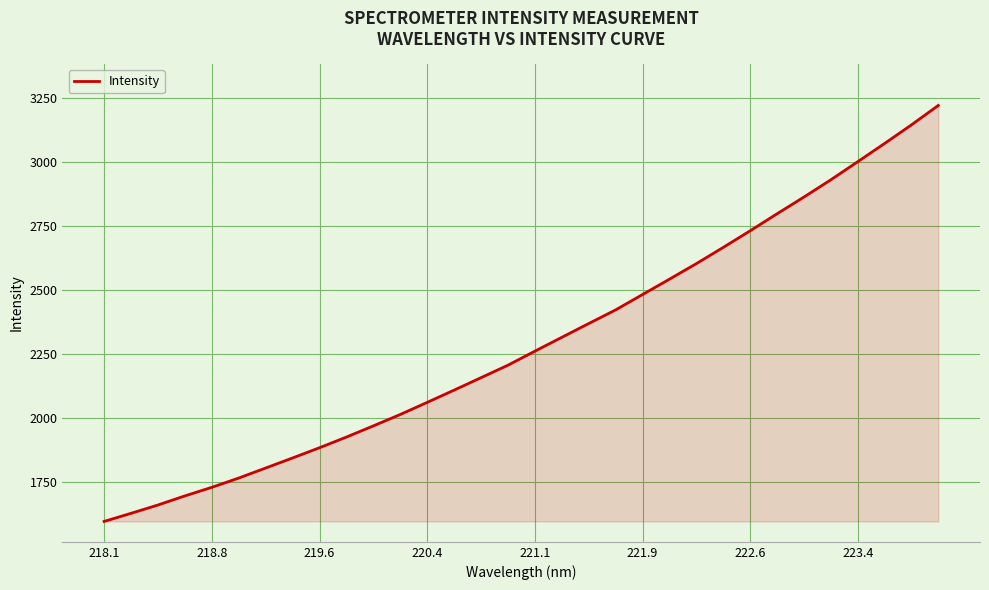

What is the minimum value shown in the chart?

1594.2